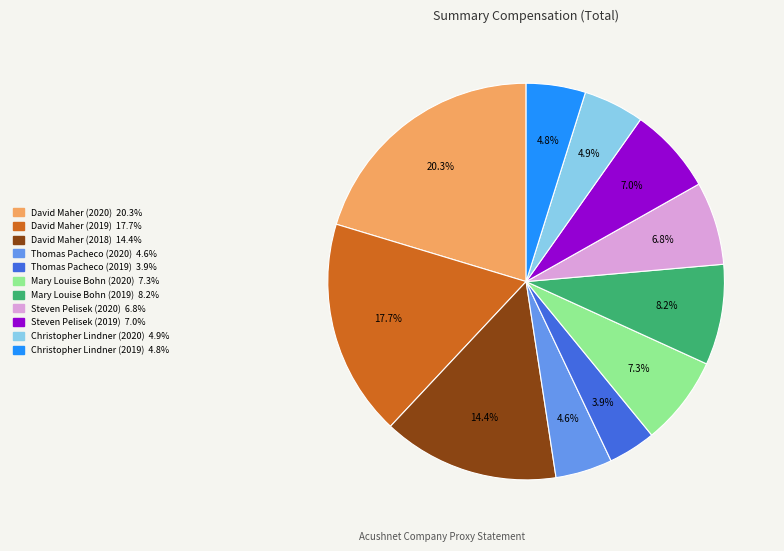

To the nearest percent, what is the average slice percentage?

9%